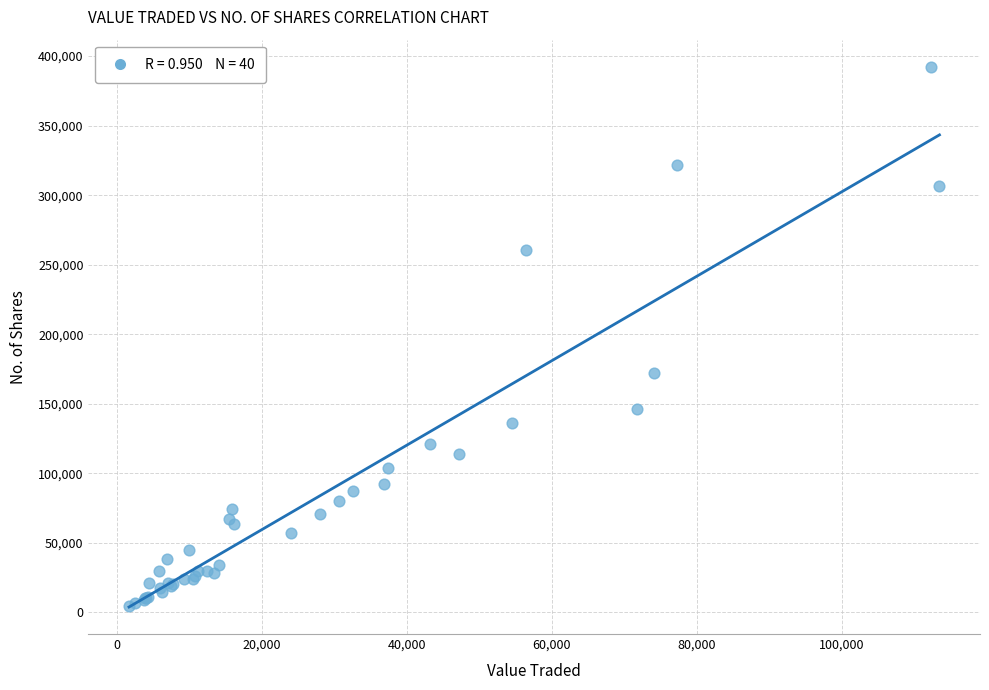

What Y value in the scatter plot is closest to 198503?

172337